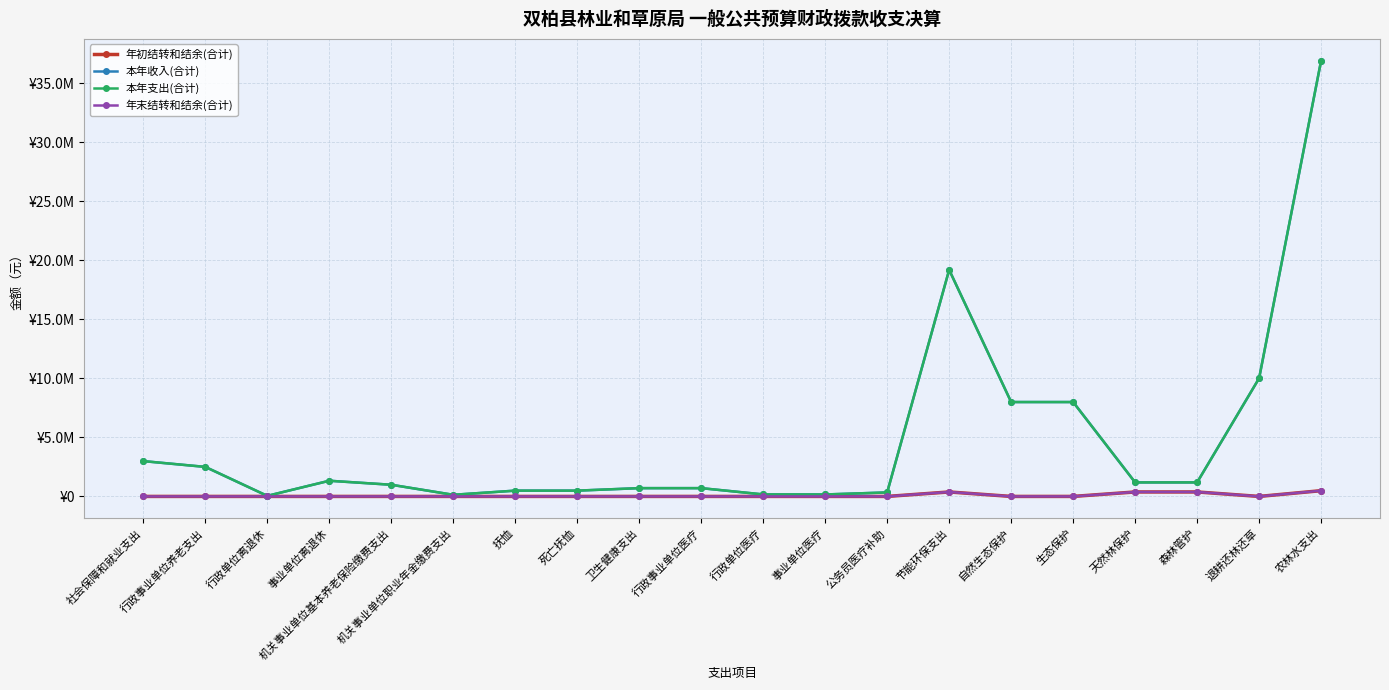

Between 机关事业单位职业年金缴费支出 and 行政单位医疗, which series saw the biggest shift?

本年收入(合计)